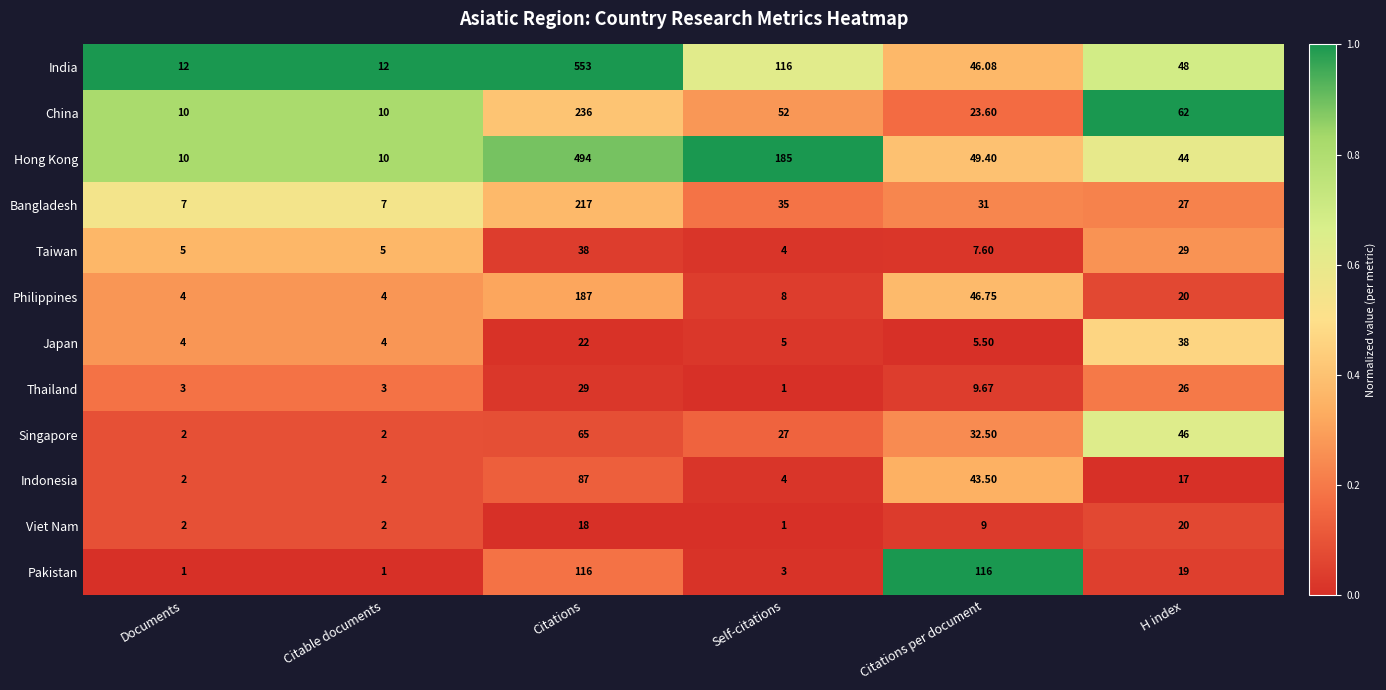

Which series has the largest total across all categories?

Hong Kong